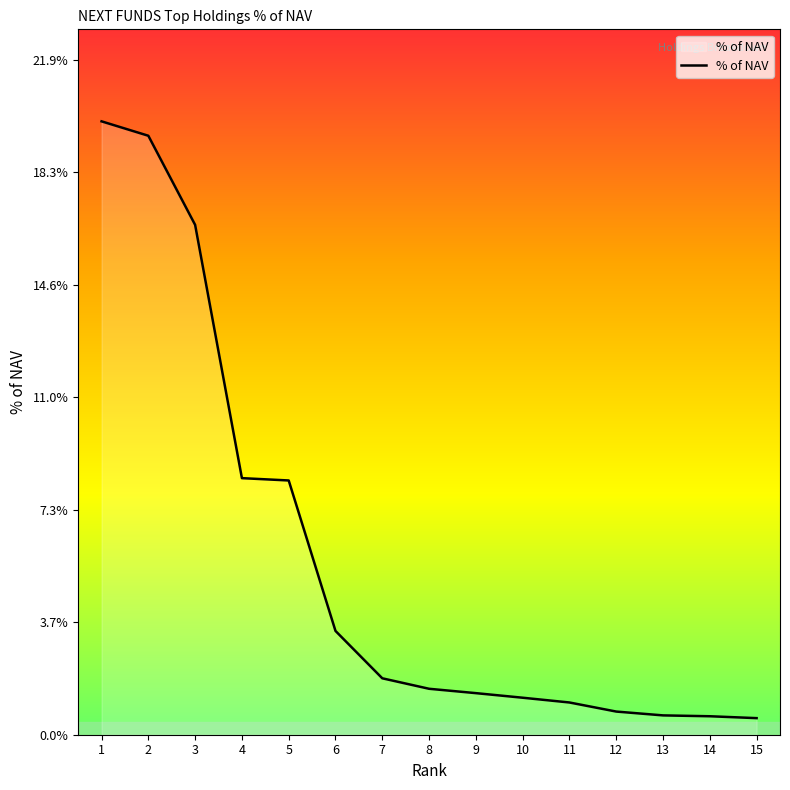

Reading left to right, transcribe all the data shown in this chart.

0.2	0.2	0.2	0.1	0.1	0.0	0.0	0.0	0.0	0.0	0.0	0.0	0.0	0.0	0.0